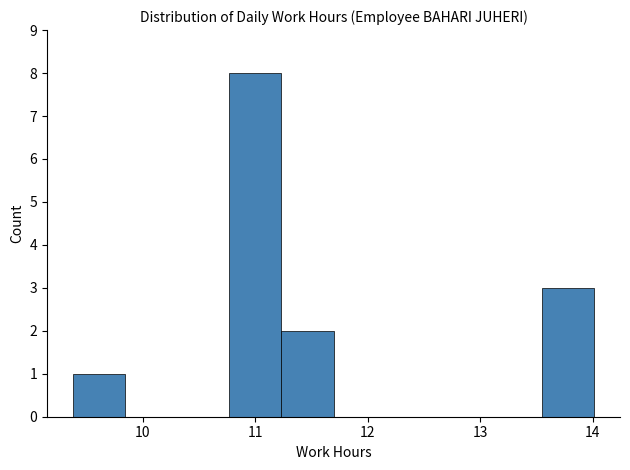

Reading left to right, transcribe this chart: for each bar, give the range it covers on the x-axis and its height. Neither the bar edges nor the heights are printed on the chart, so give them approximately, as read against the axes.

9.4 to 9.8: 1
9.8 to 10.3: 0
10.3 to 10.8: 0
10.8 to 11.2: 8
11.2 to 11.7: 2
11.7 to 12.2: 0
12.2 to 12.6: 0
12.6 to 13.1: 0
13.1 to 13.5: 0
13.5 to 14.0: 3